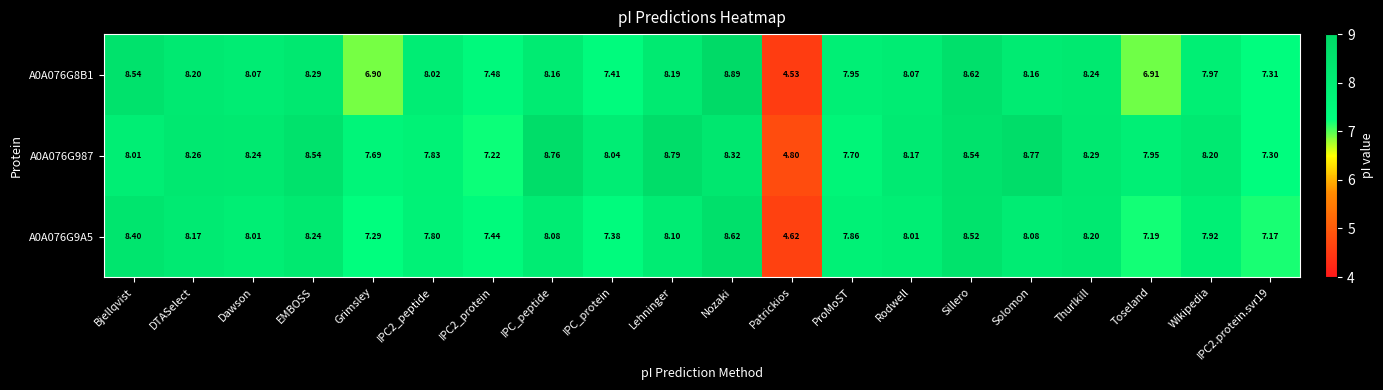

How many data points does each series have?

20